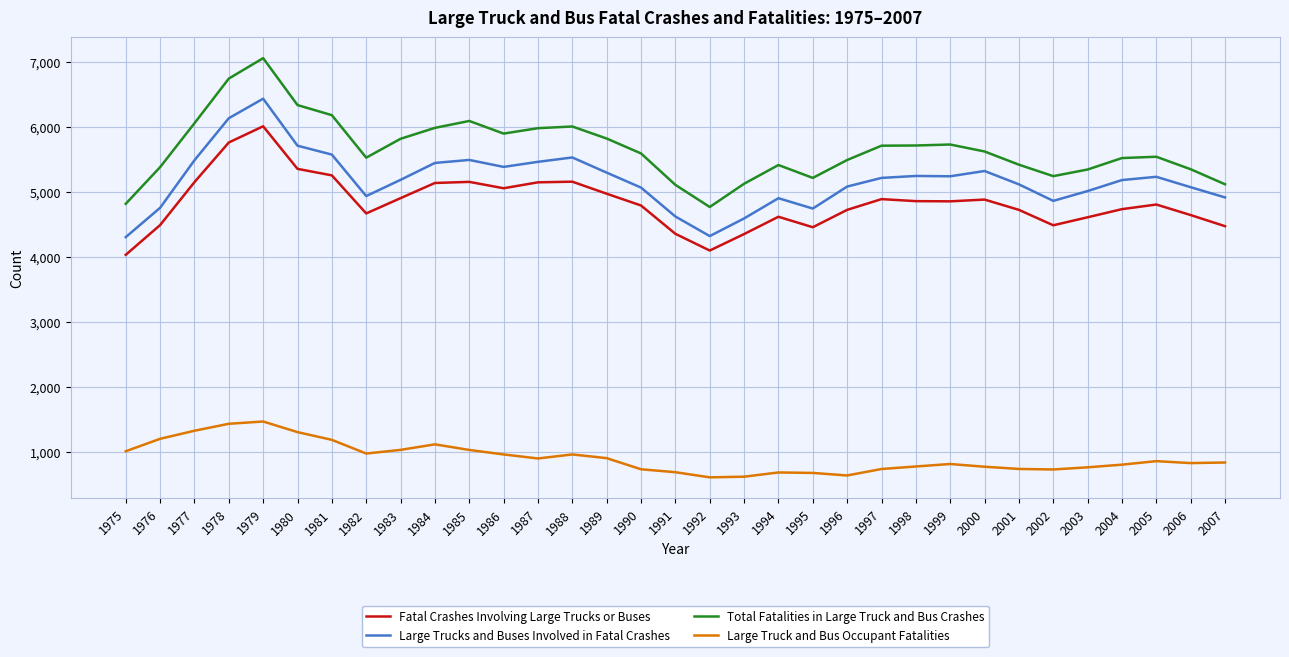

What are all the series names shown in the legend?

Fatal Crashes Involving Large Trucks or Buses, Large Trucks and Buses Involved in Fatal Crashes, Total Fatalities in Large Truck and Bus Crashes, Large Truck and Bus Occupant Fatalities